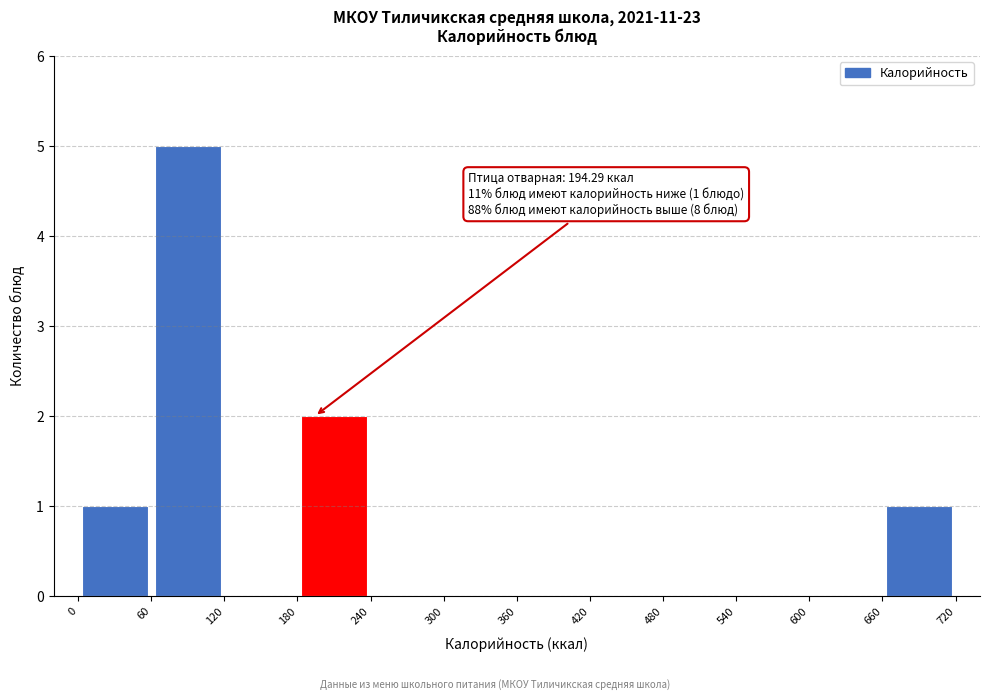

Over which range of the x-axis is the bar tallest?

60 to 120